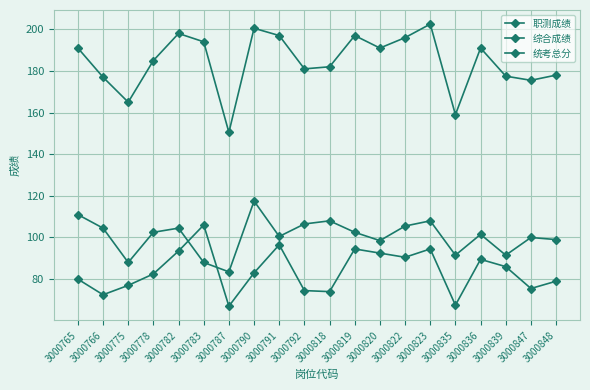

What is the difference between the 职测成绩 values at 3000790 and 3000819?

15.0